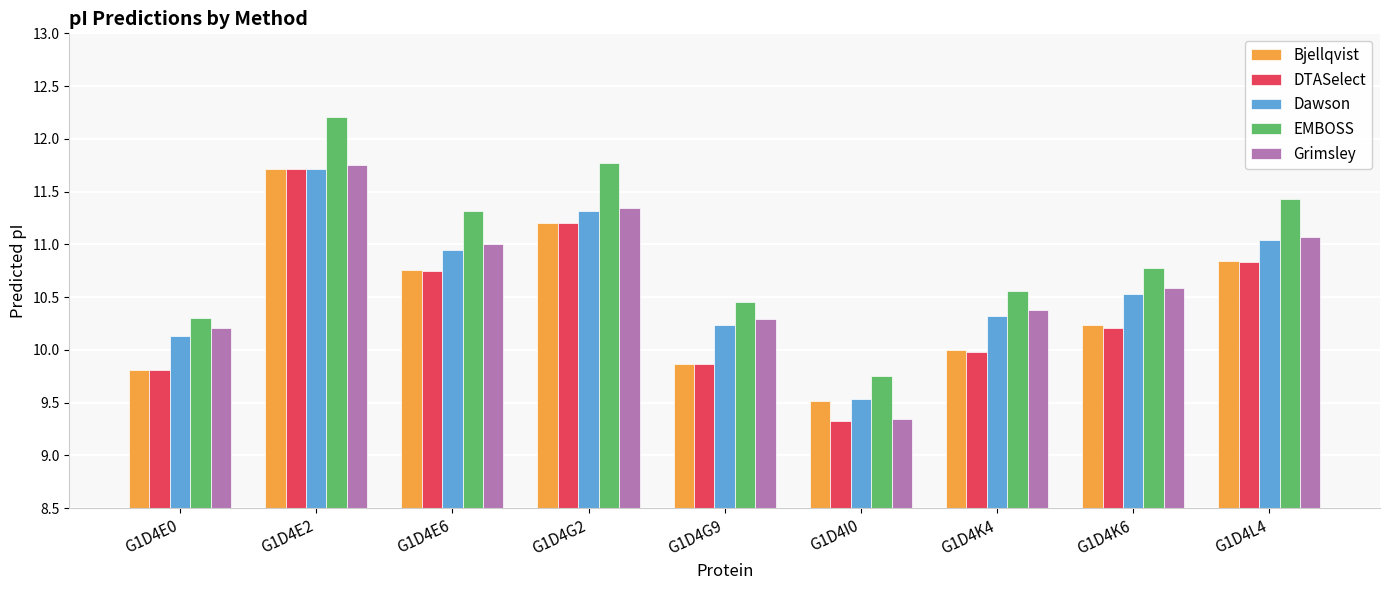

True or false: Grimsley has a value of 9.3 at G1D4I0.

True